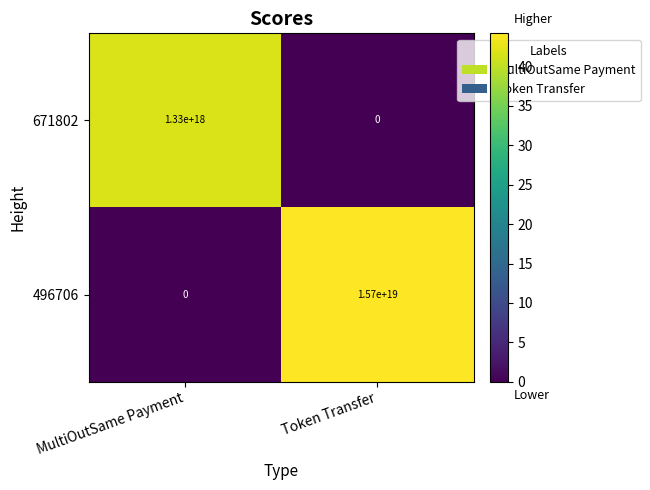

Between MultiOutSame Payment and Token Transfer, which series saw the biggest shift?

496706